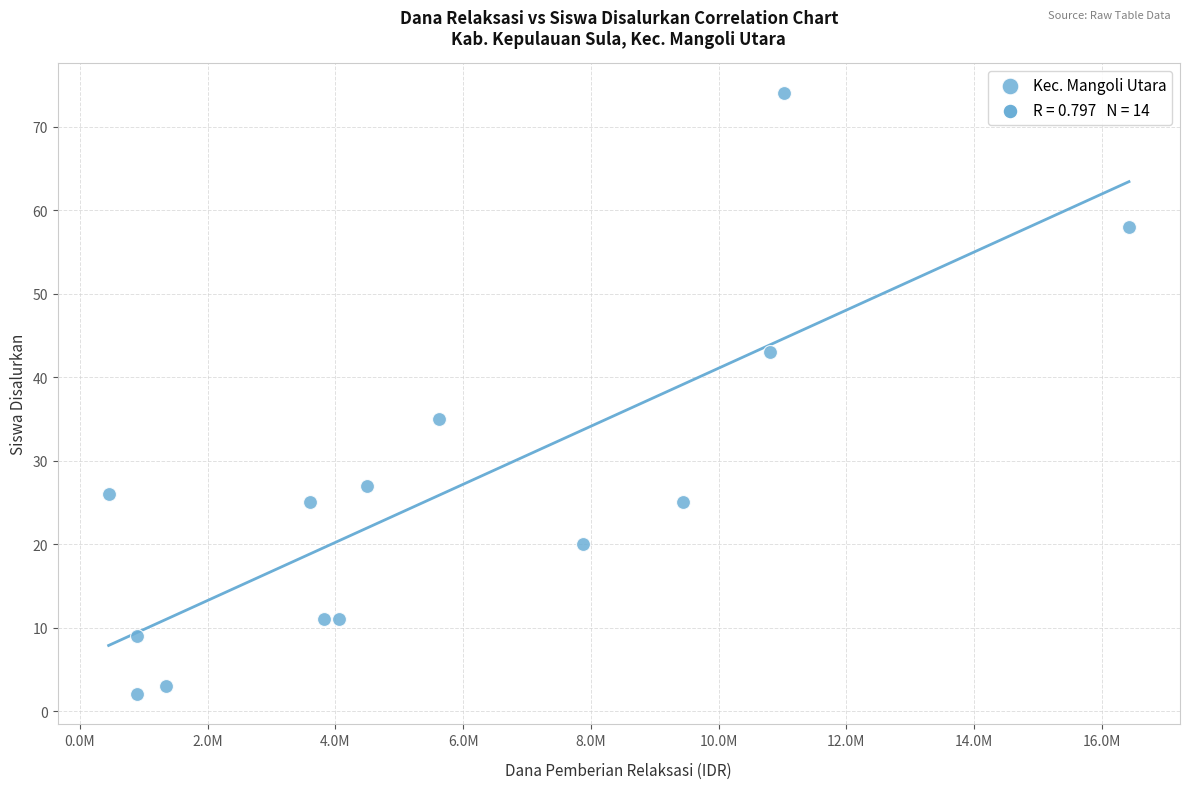

What is the range of Y values (max minus min)?

72